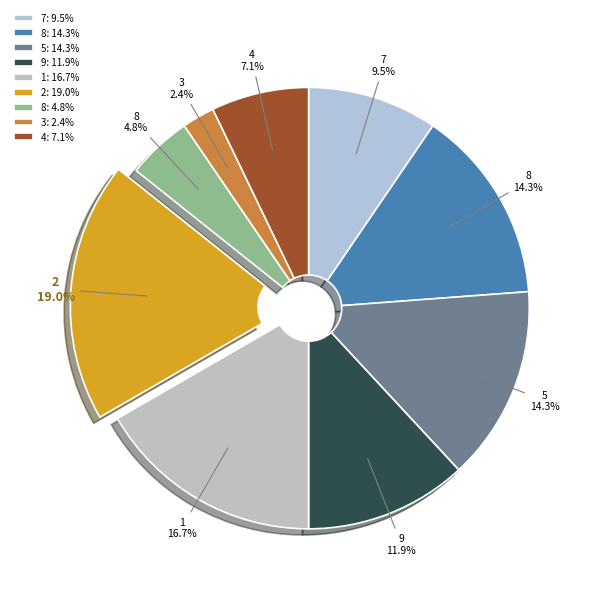

How many segments does this pie chart have?

9